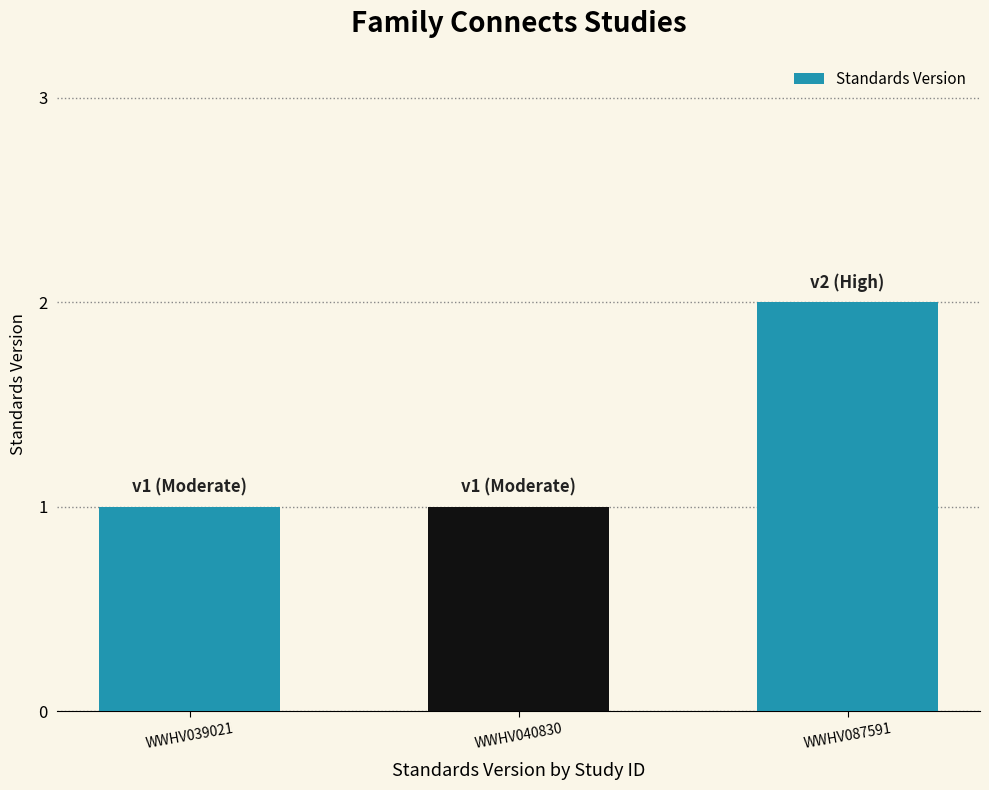

True or false: the data shows 2 at WWHV039021.

False